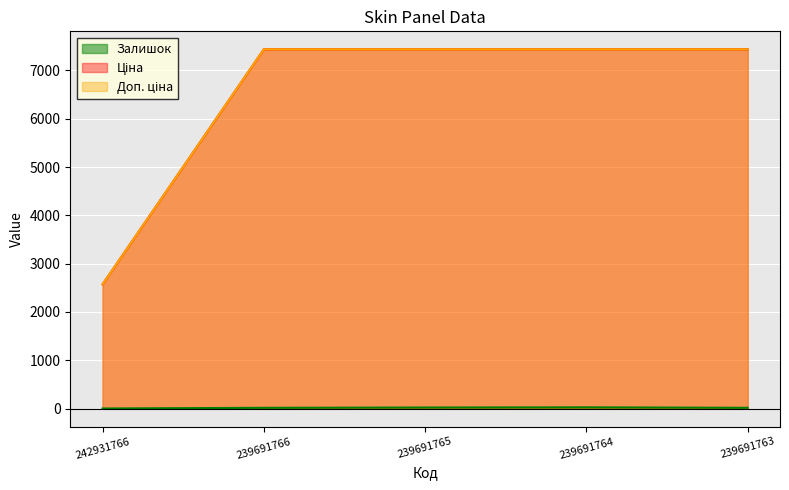

True or false: Залишок has a value of 17.0 at 239691763.

True